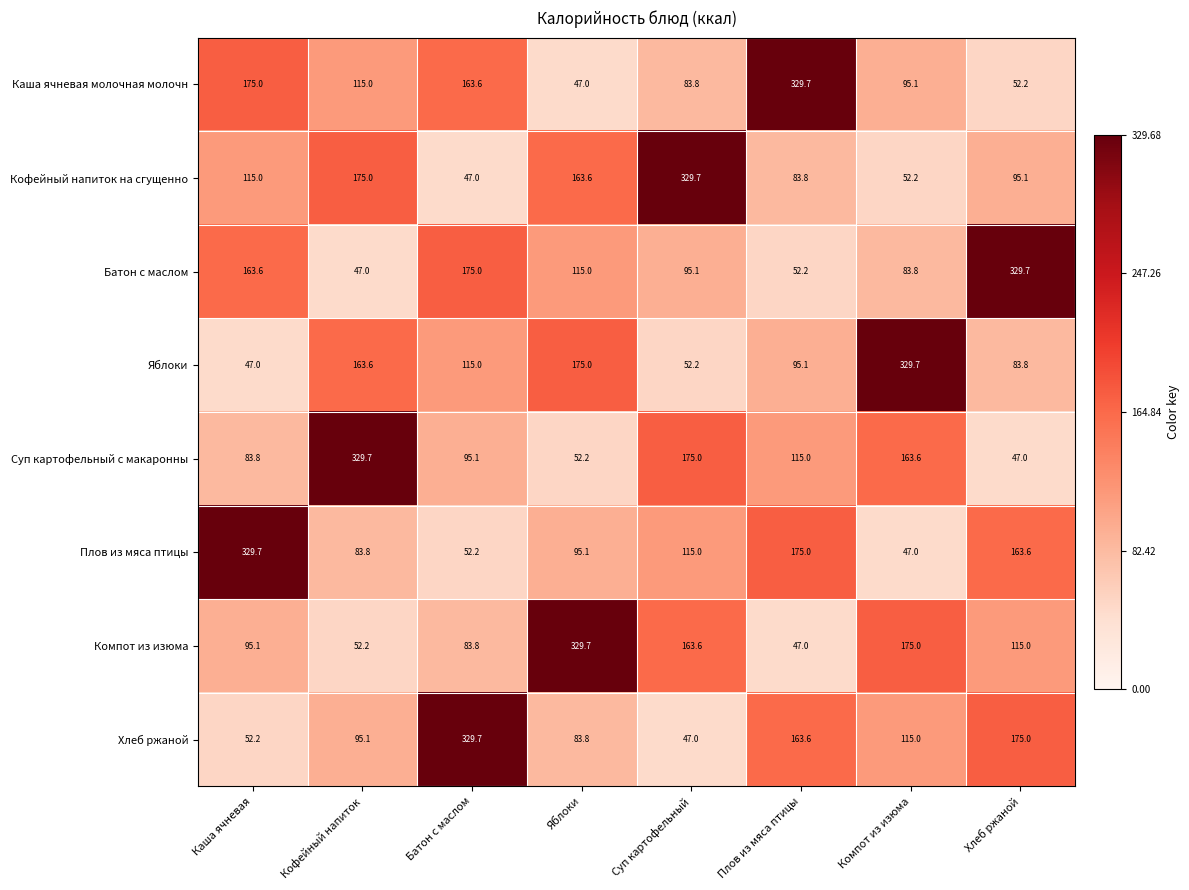

At how many categories does at least one series exceed 100?

8